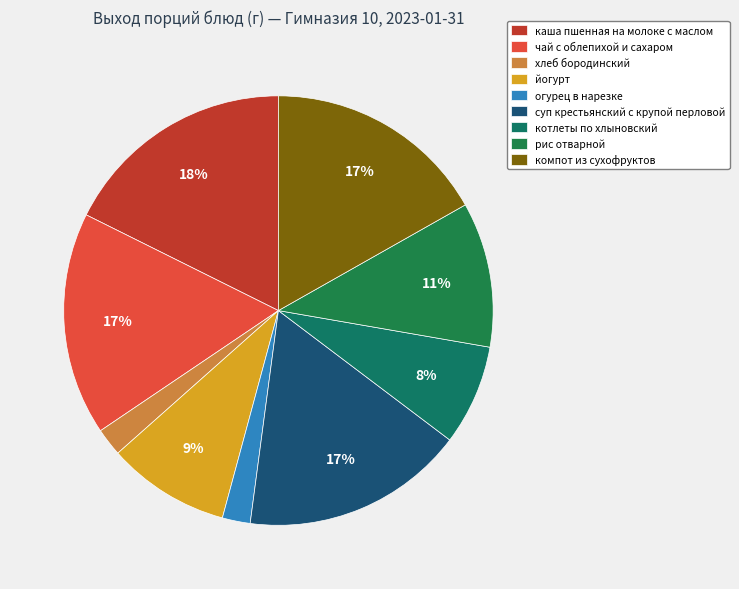

Rank the categories by value from highest to lowest.

каша пшенная на молоке с маслом, чай с облепихой и сахаром, суп крестьянский с крупой перловой, компот из сухофруктов, рис отварной, йогурт, котлеты по хлыновский, хлеб бородинский, огурец в нарезке